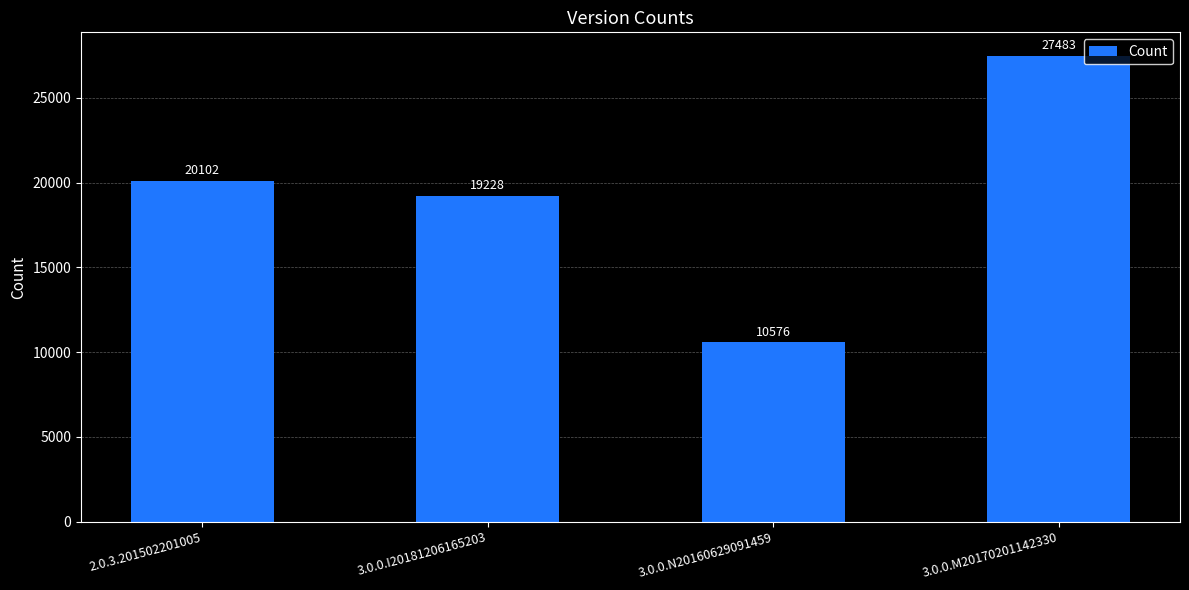

What is the difference between the second highest and second lowest values?

874